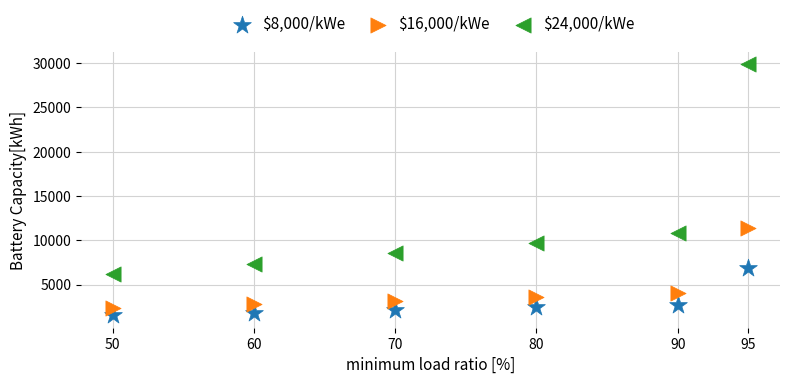

Across all series, what Y value is closest to 15713?

11407